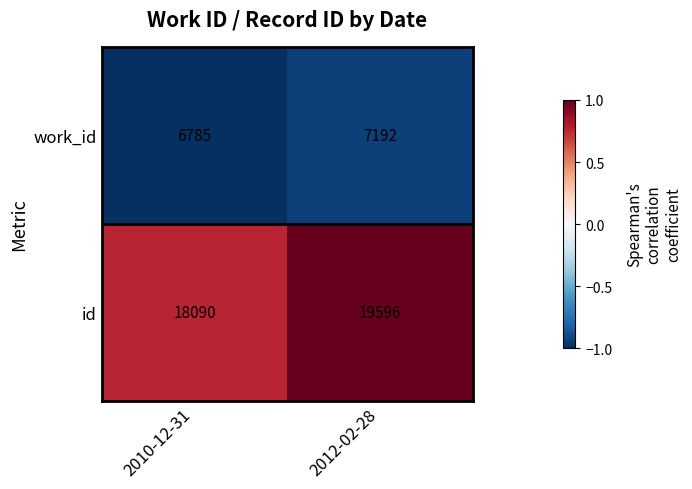

List the series in order of their overall mean, highest first.

id, work_id